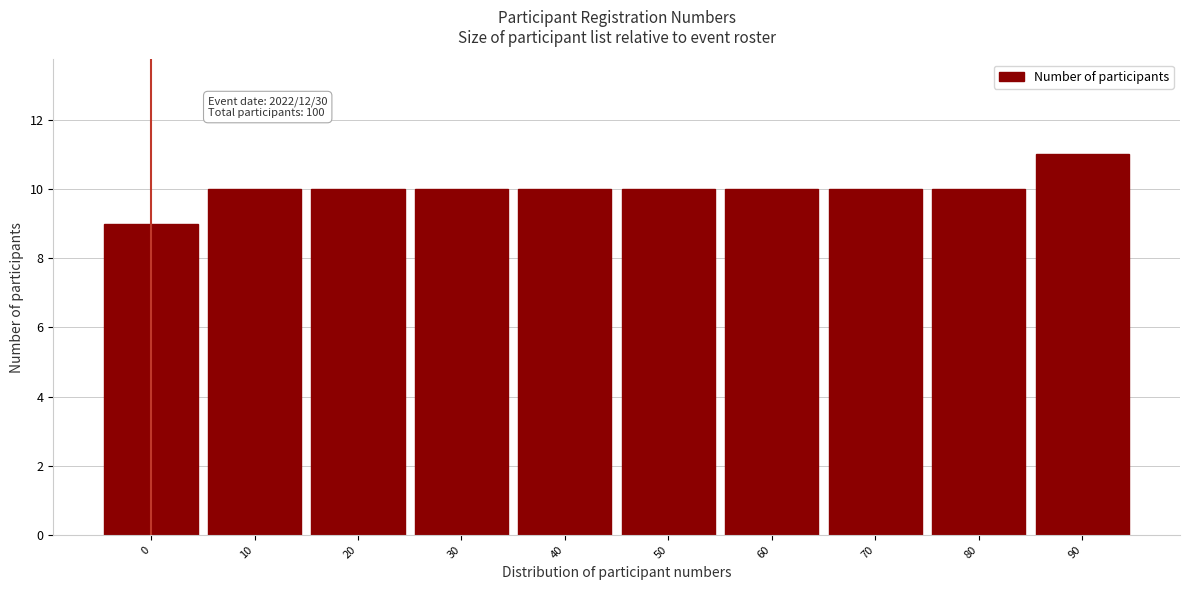

Reading left to right, transcribe all the data shown in this chart.

0=9	10=10	20=10	30=10	40=10	50=10	60=10	70=10	80=10	90=11